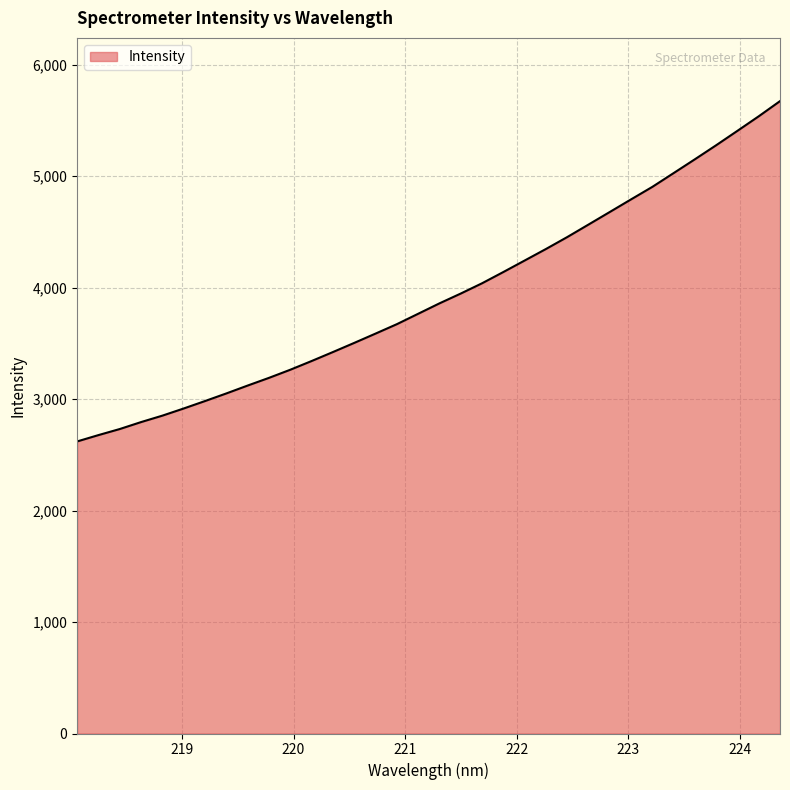

What is the smallest value displayed?

2620.1